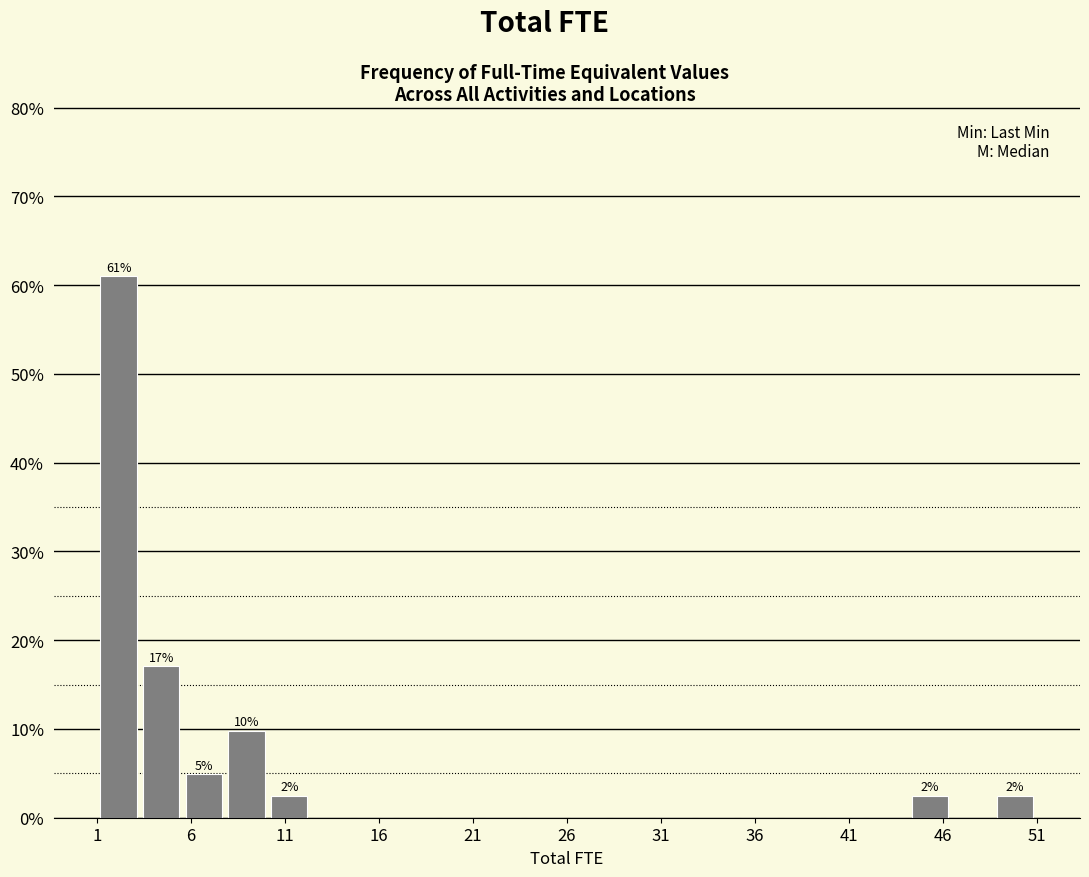

Which range on the x-axis has the tallest bar?

1.0 to 3.5